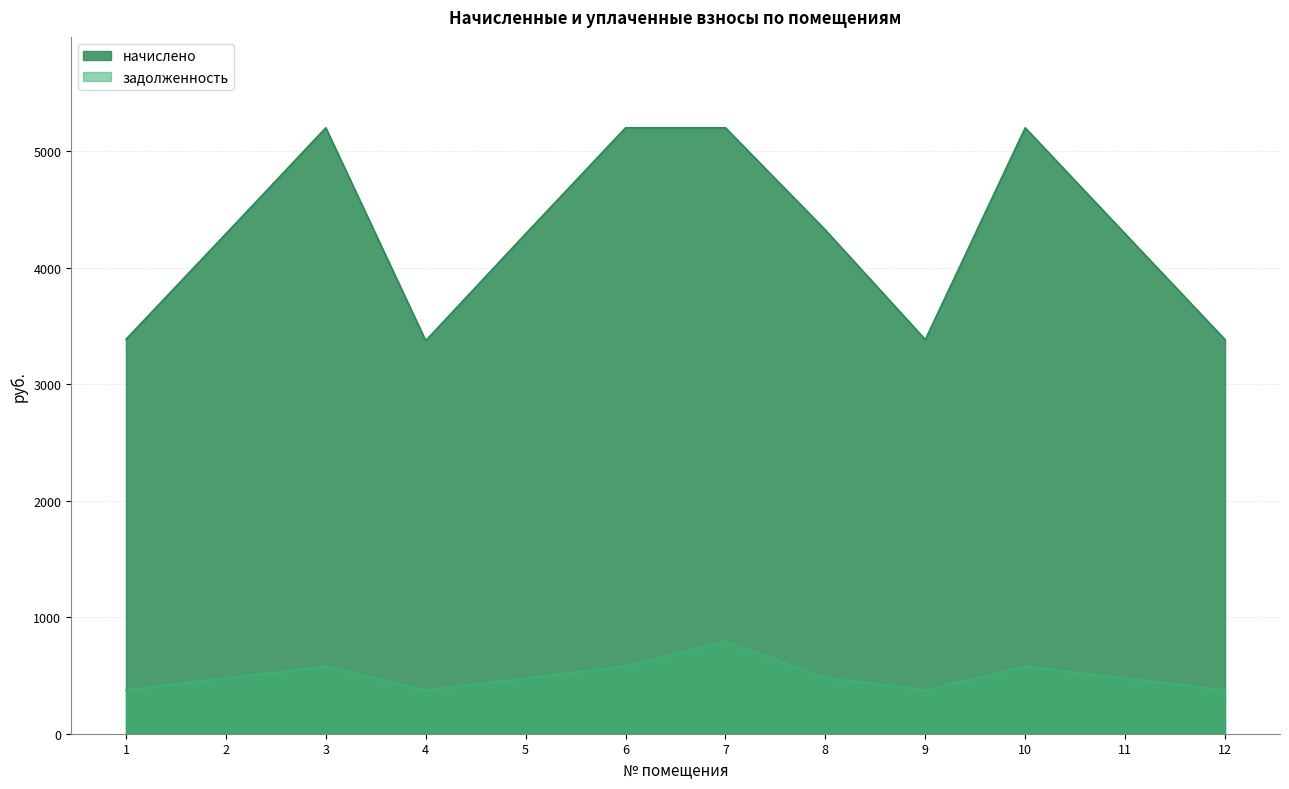

Reading left to right, extract all data points from this chart.

начислено: 1=3387.1	2=4293.2	3=5203.6	4=3375.5	5=4293.2	6=5203.6	7=5203.6	8=4326.0	9=3384.4	10=5203.6	11=4293.2	12=3384.4
задолженность: 1=376.3	2=477.0	3=578.2	4=375.1	5=477.0	6=578.2	7=794.5	8=480.7	9=376.1	10=578.2	11=477.0	12=376.1